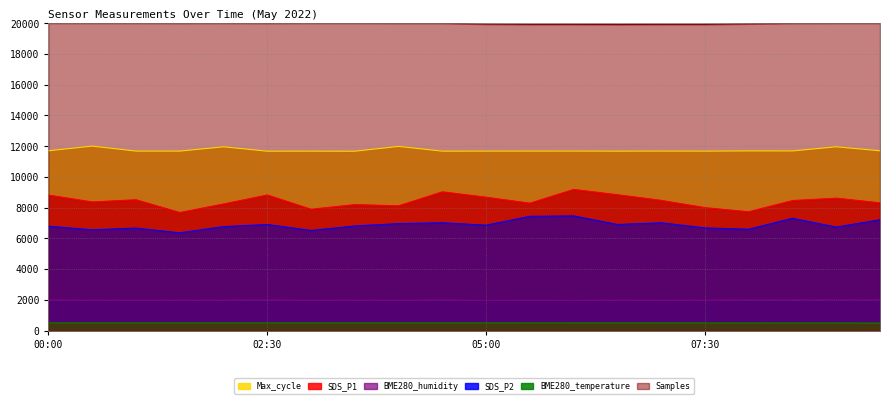

True or false: SDS_P1 and Max_cycle cross at least once.

False